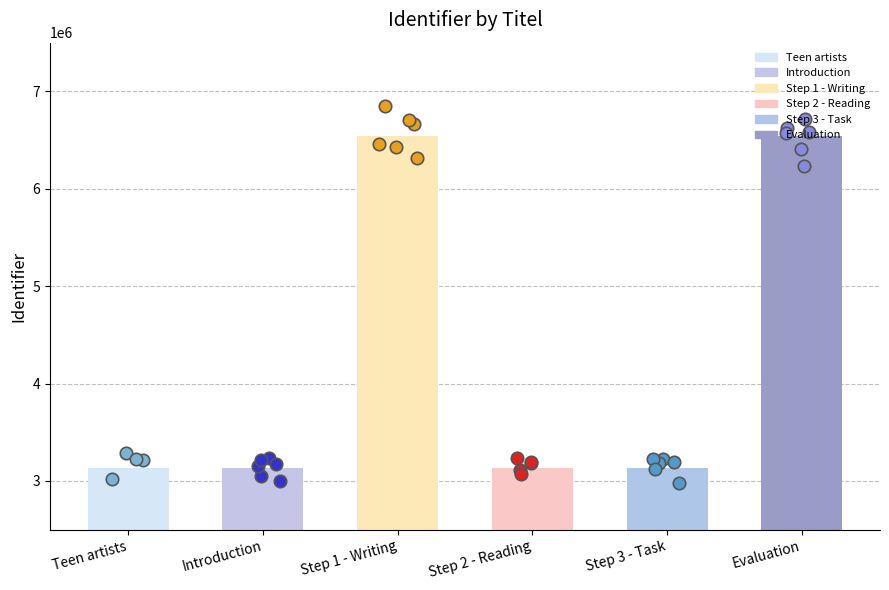

What is the ratio of the value at Step 2 - Reading to the value at Step 1 - Writing?

0.5